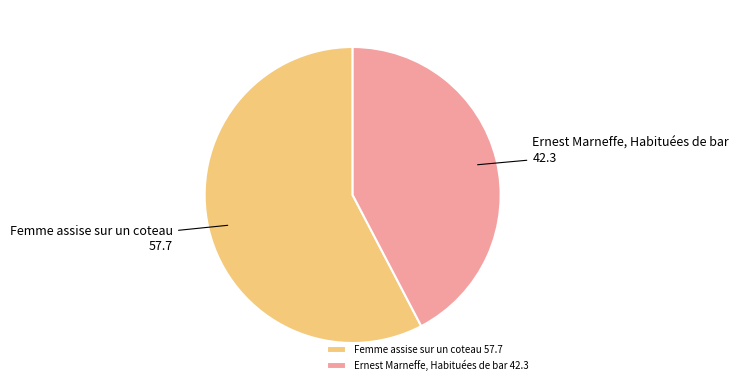

True or false: Ernest Marneffe, Habituées de bar accounts for 51% of the total.

False